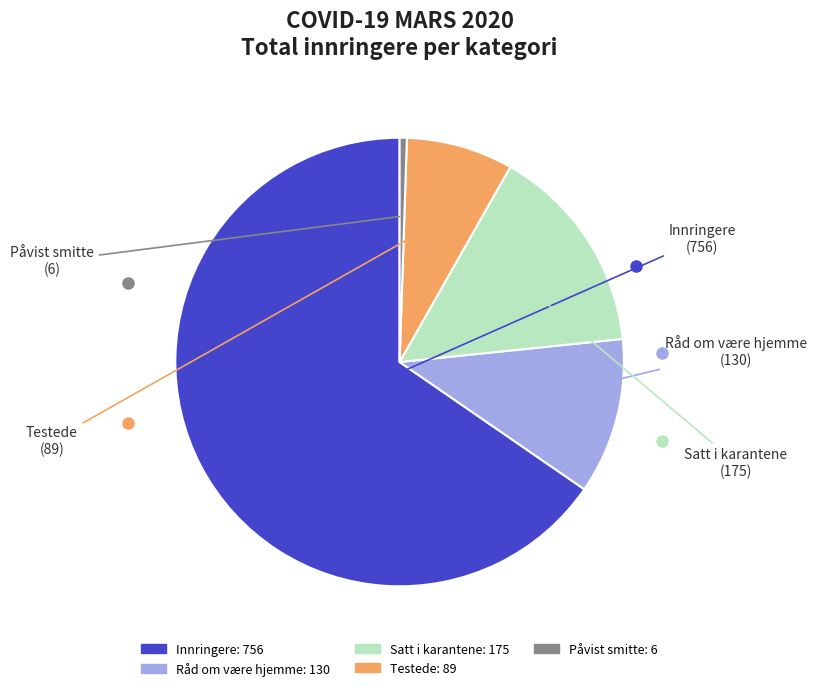

Is there any slice that represents more than half of the pie?

Yes